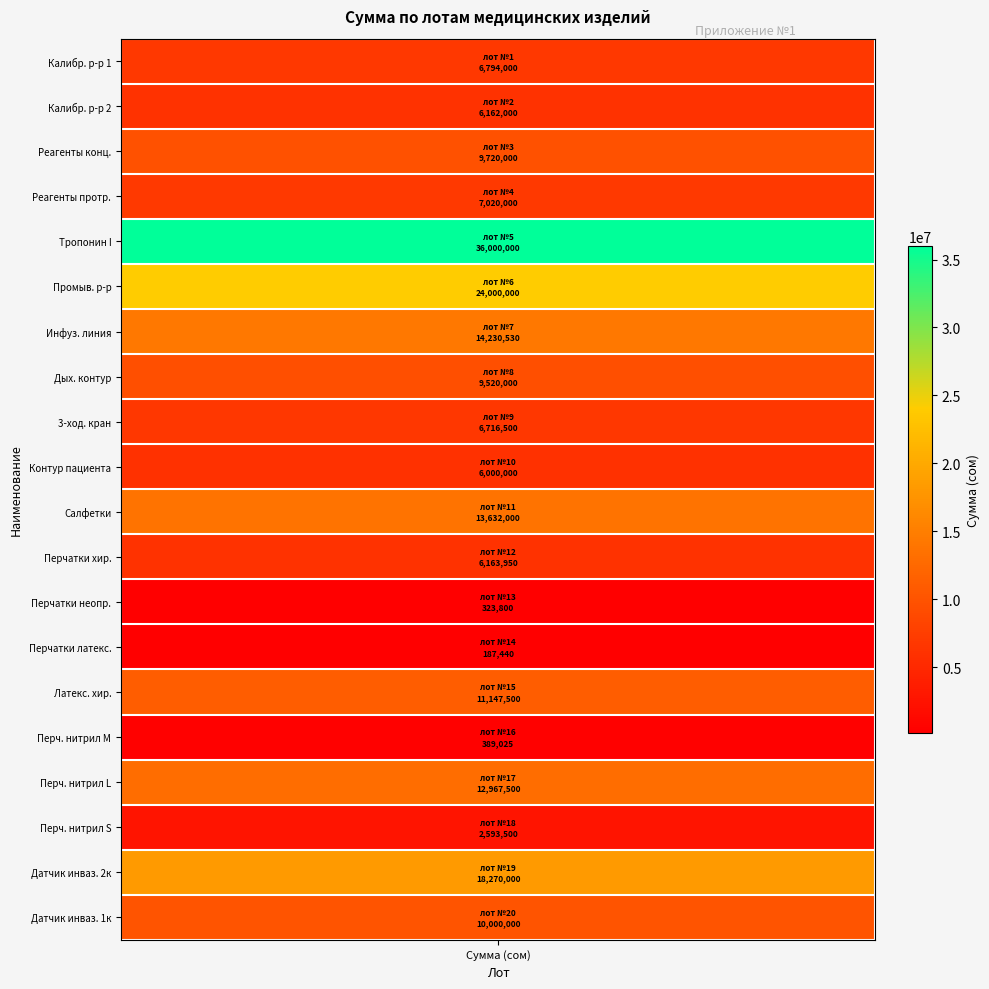

Rank the categories by value from highest to lowest.

лот №5, лот №6, лот №19, лот №7, лот №11, лот №17, лот №15, лот №20, лот №3, лот №8, лот №4, лот №1, лот №9, лот №12, лот №2, лот №10, лот №18, лот №16, лот №13, лот №14